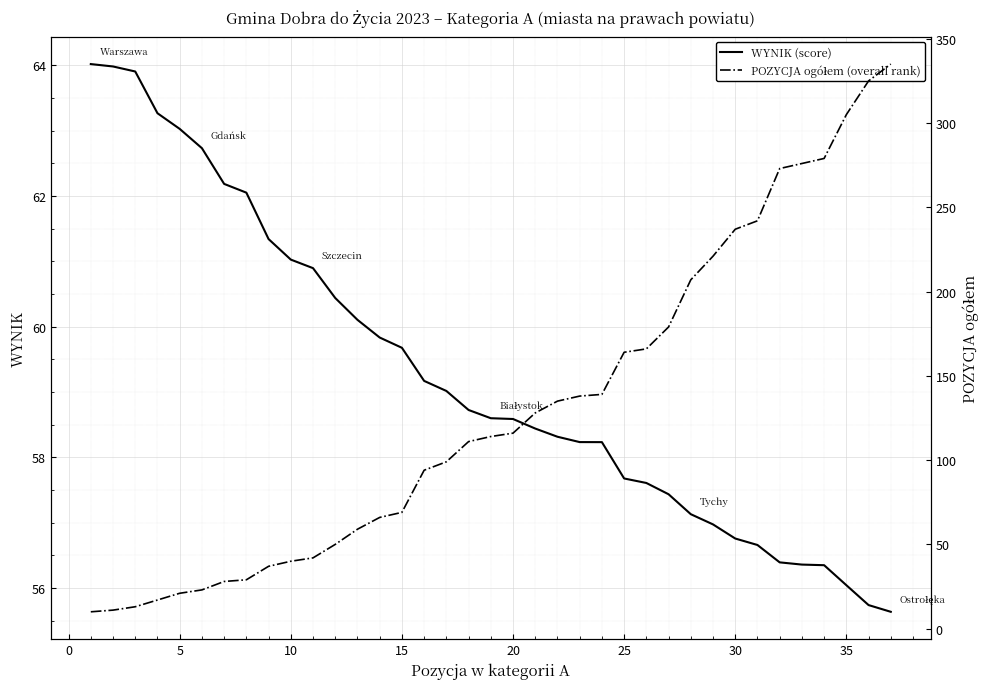

What is the value of the WYNIK (score) point at the 19th from the left?

58.6